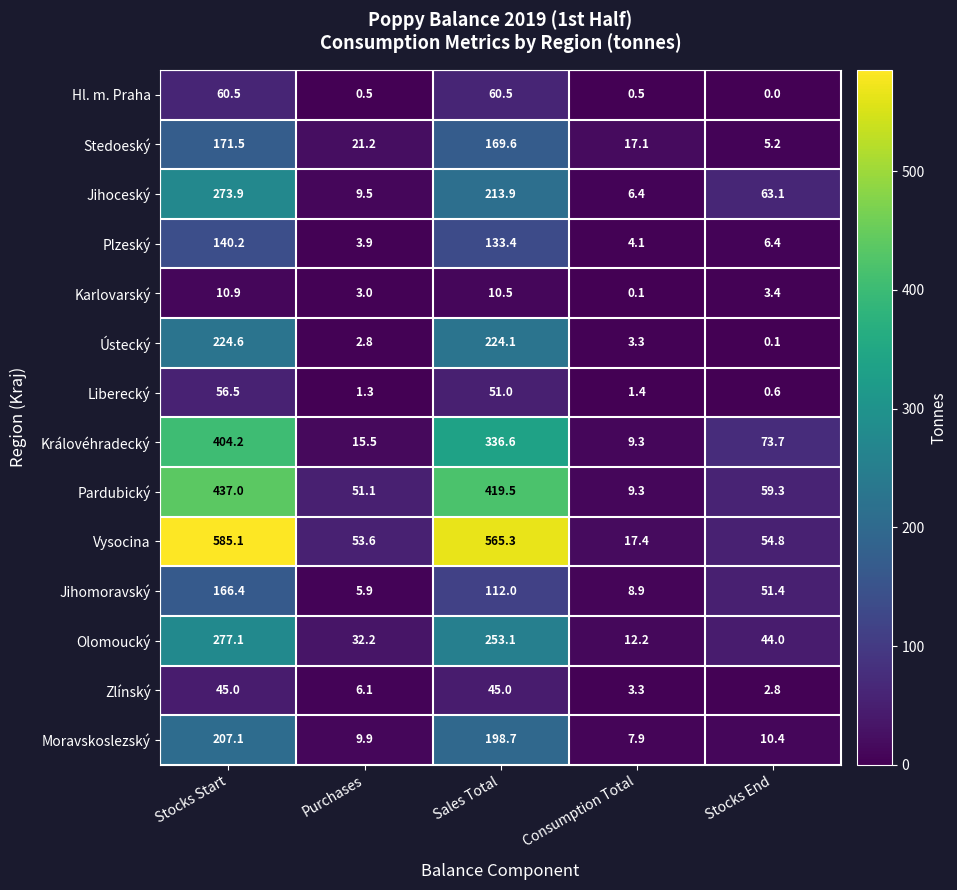

The value of Zlínský at Consumption Total is 5.1. True or false?

False